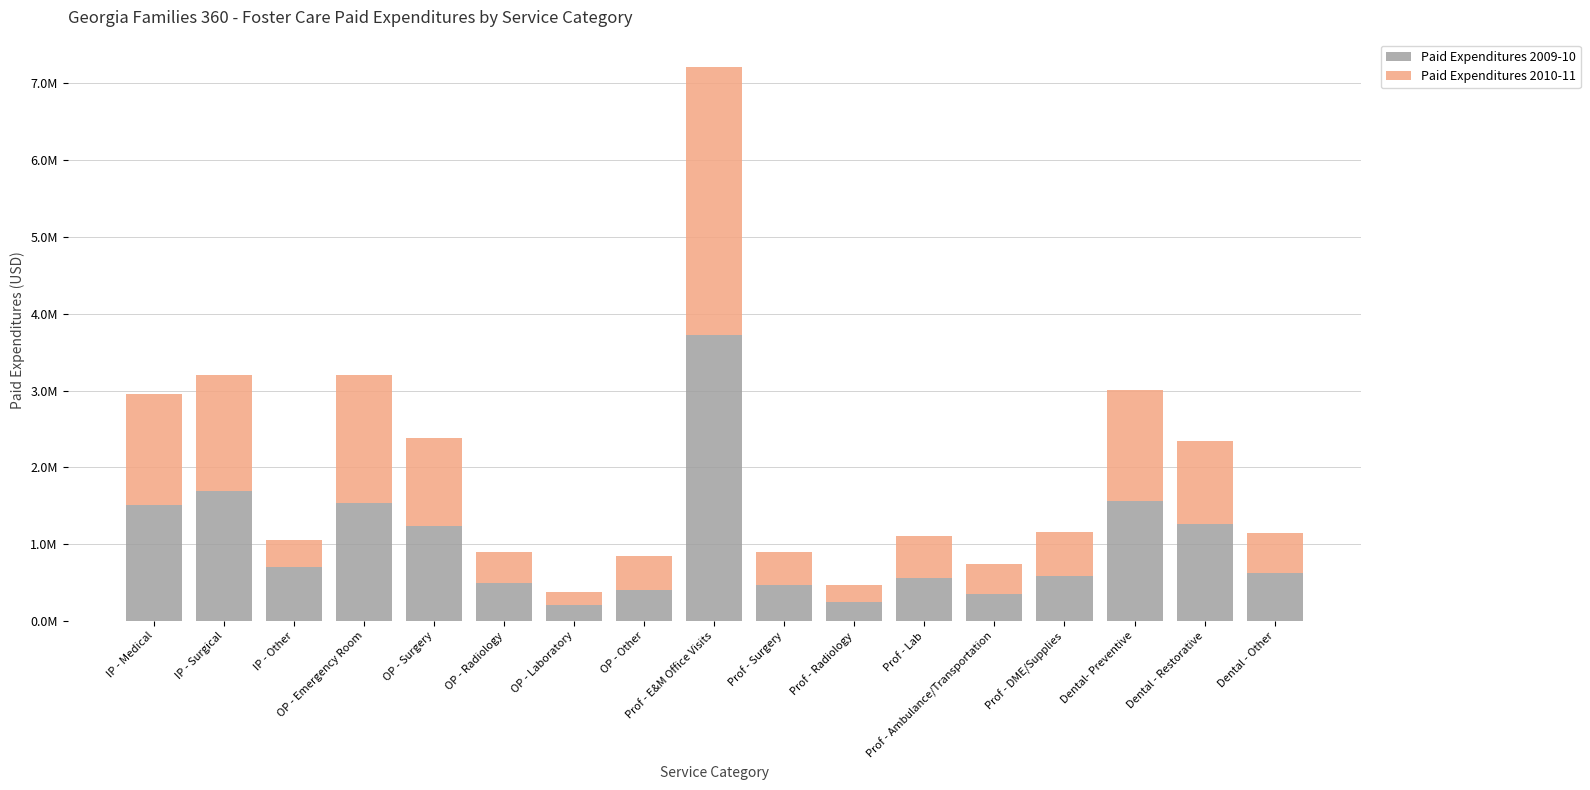

What is the difference between the maximum and minimum values in the Paid Expenditures 2009-10 series?

3514222.8